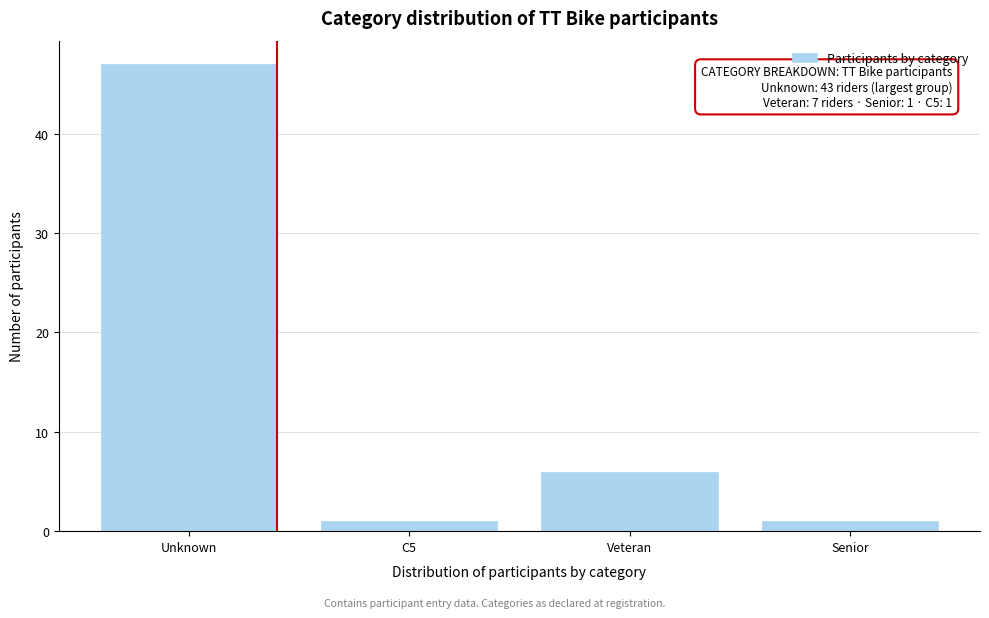

Reading left to right, extract all data points from this chart.

Unknown=47	C5=1	Veteran=6	Senior=1